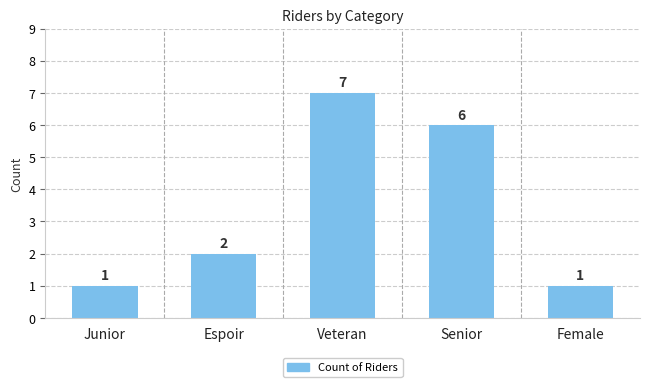

Between Junior and Veteran, which is larger?

Veteran